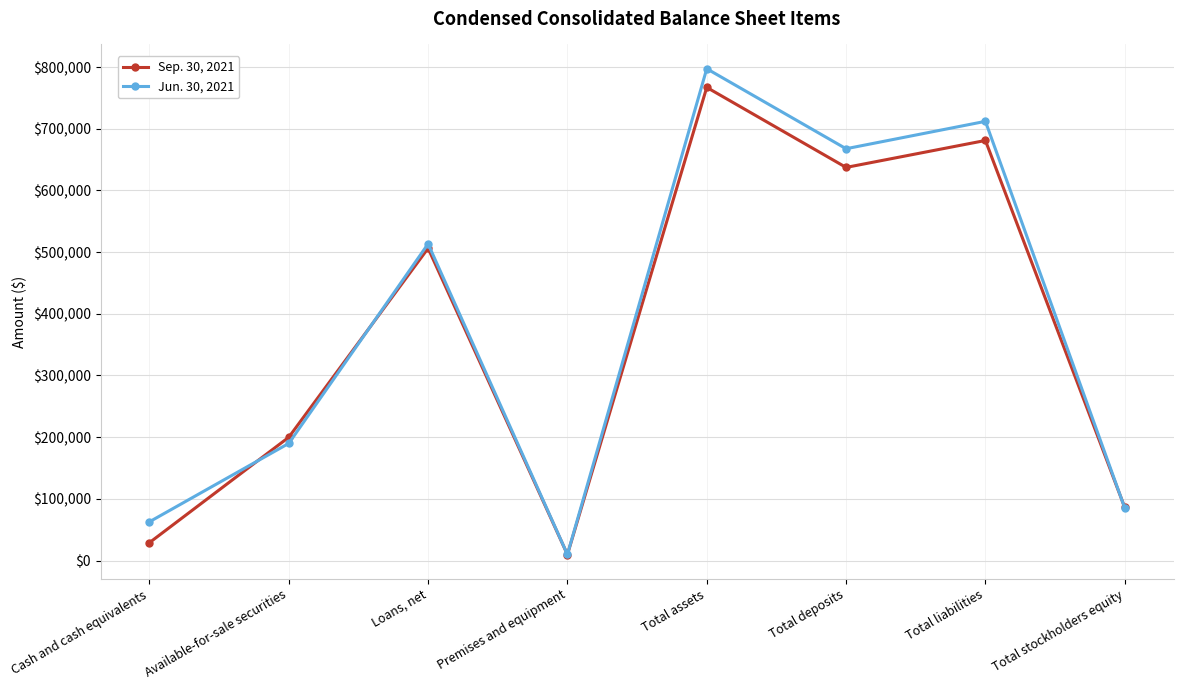

What position from the right is Available-for-sale securities?

7